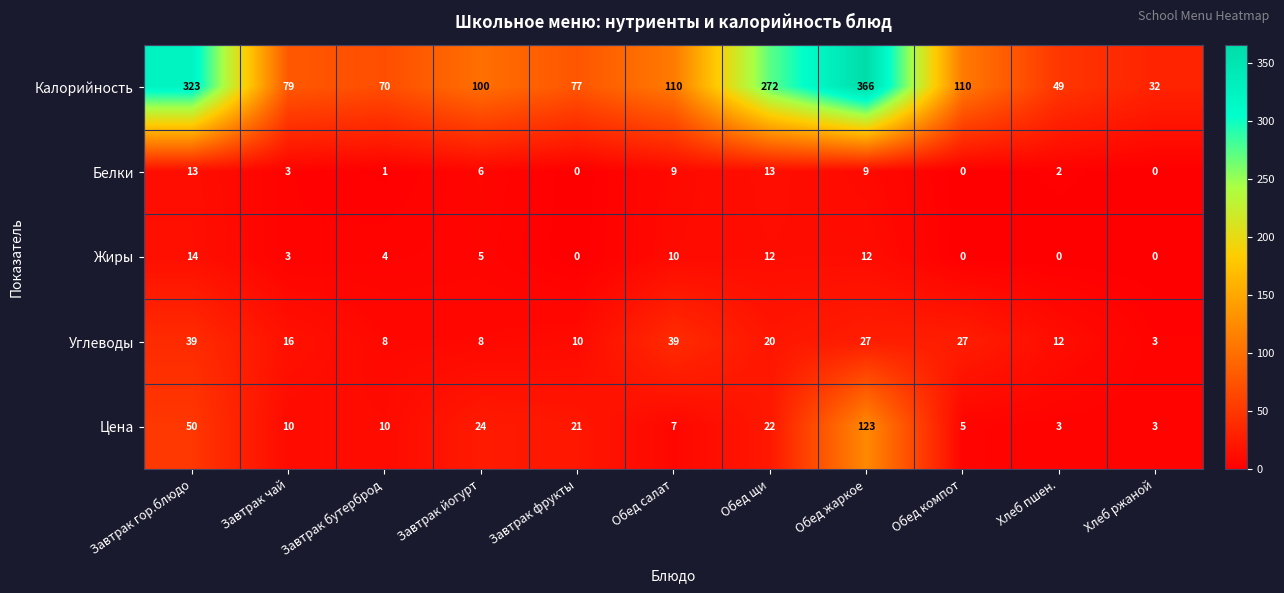

What is the total value across all series at Обед жаркое?

537